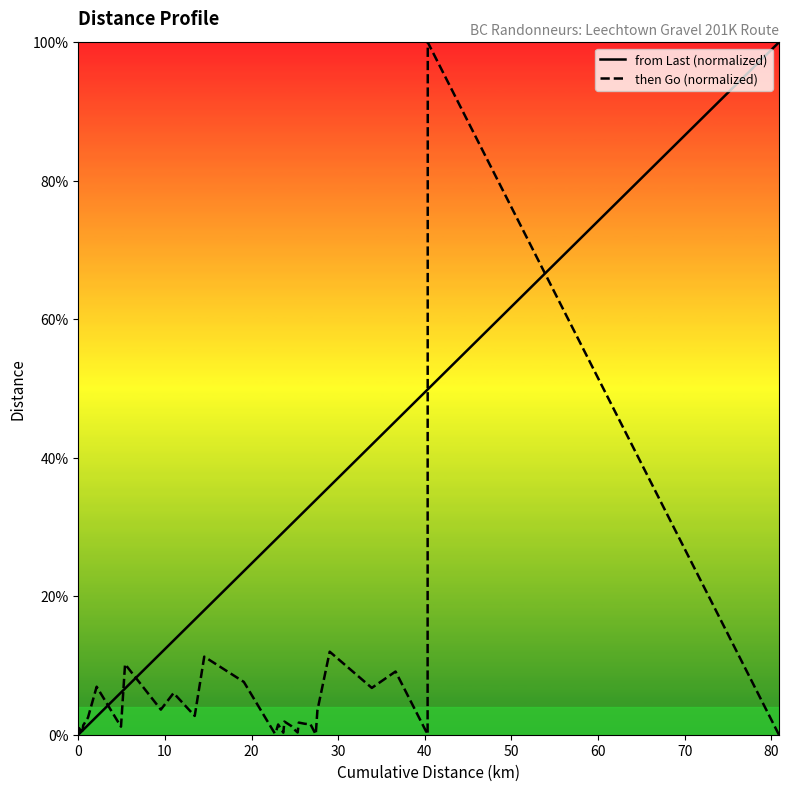

What are all the series names shown in the legend?

from Last (normalized), then Go (normalized)